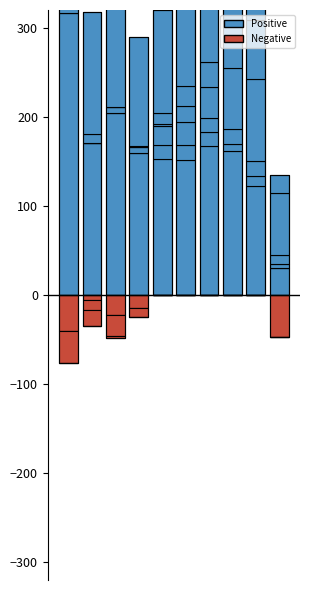

Rank the categories by value from lowest to highest.

9, 8, 5, 4, 3, 7, 6, 1, 2, 0